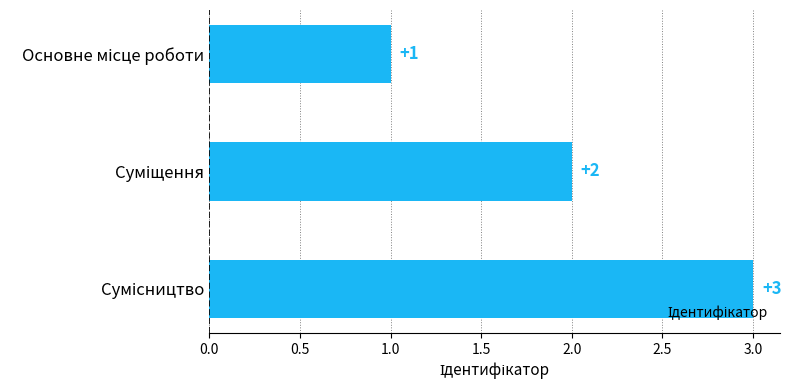

How many values are between 1 and 3?

3